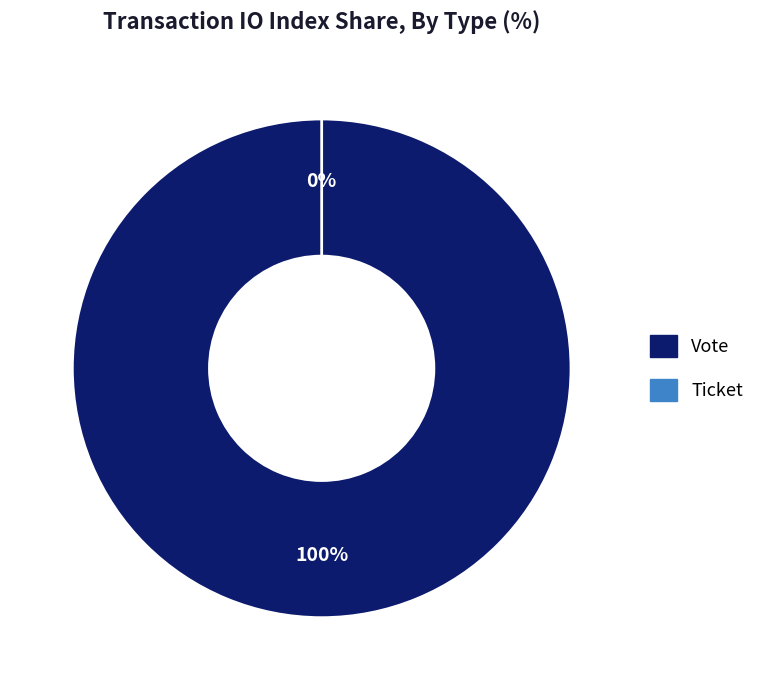

Between Ticket and Vote, which is larger?

Vote